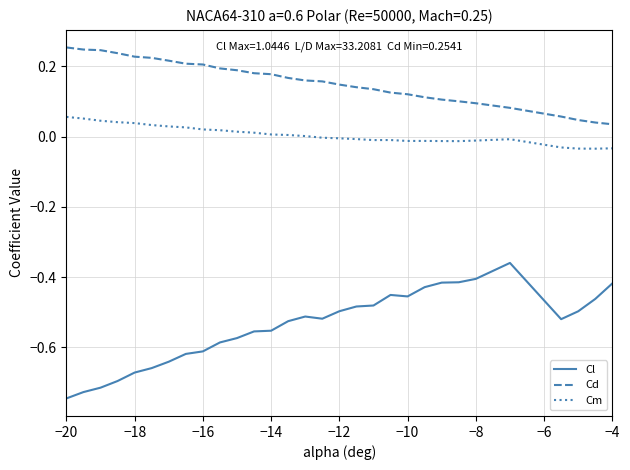

List the series in order of their peak value, highest first.

Cd, Cm, Cl